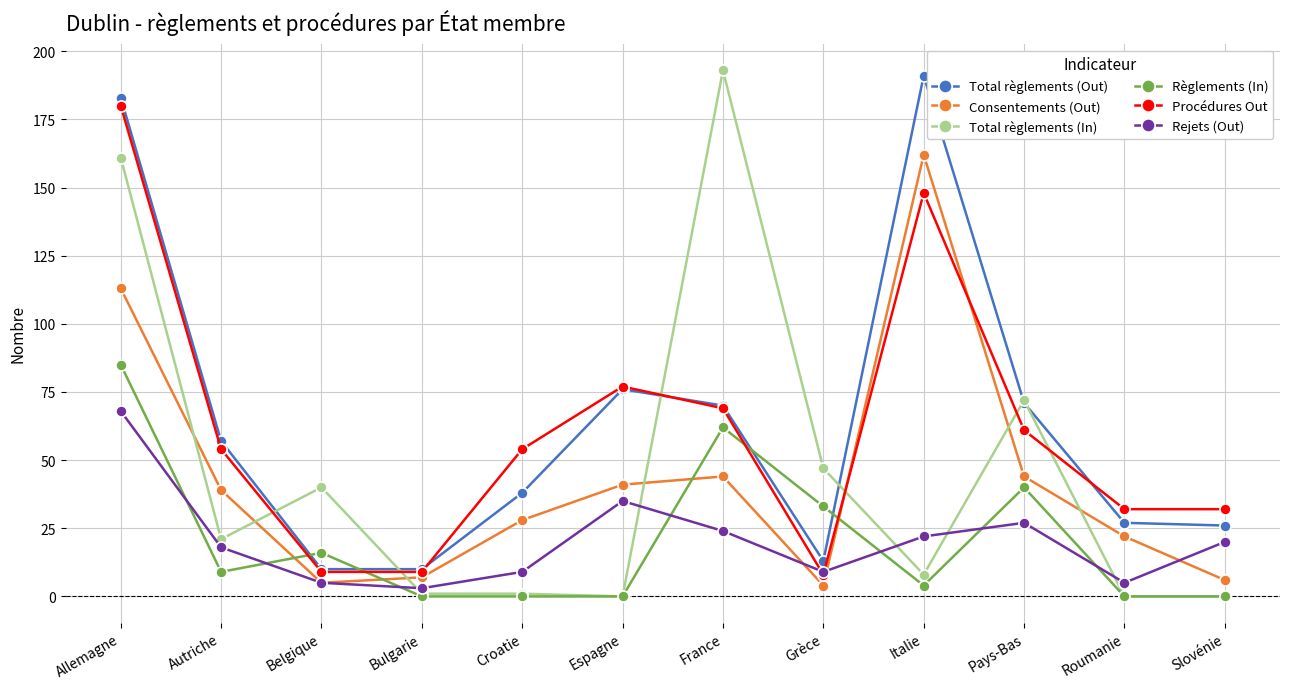

How many intersections are there between Rejets (Out) and Procédures Out?

2